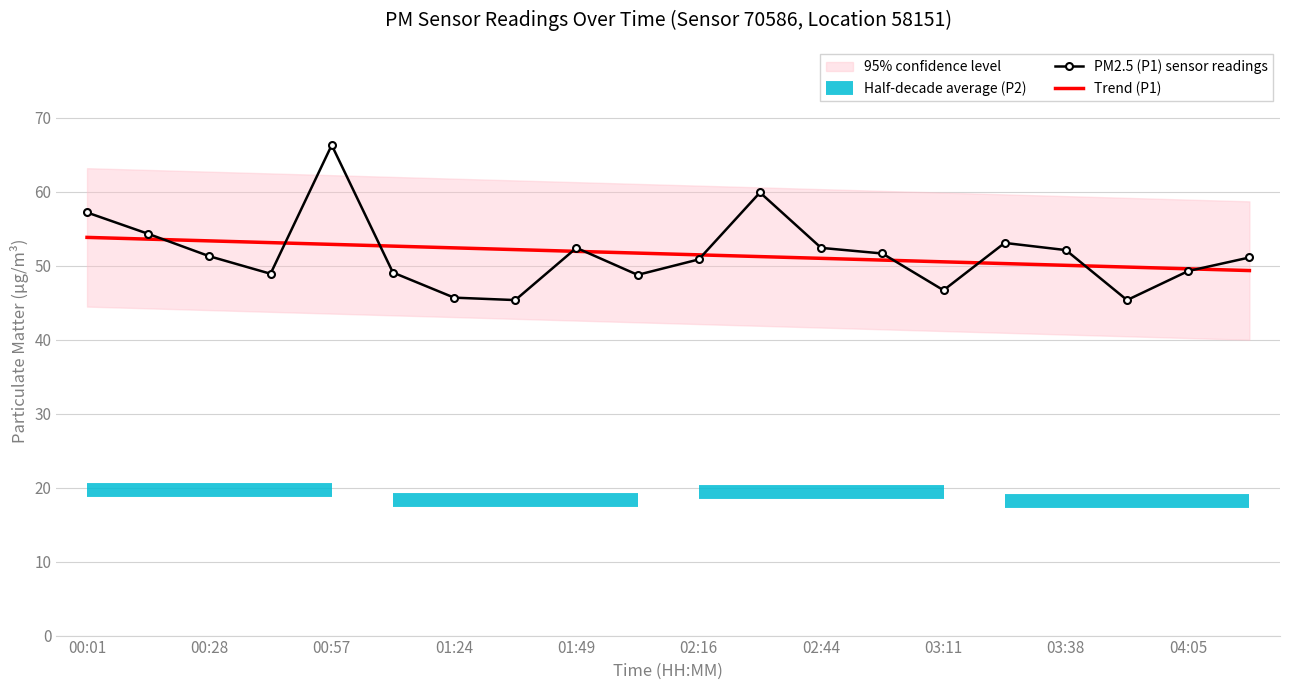

In PM2.5 (P1) sensor readings, how many points are higher than both neighbors (excluding endpoints)?

4